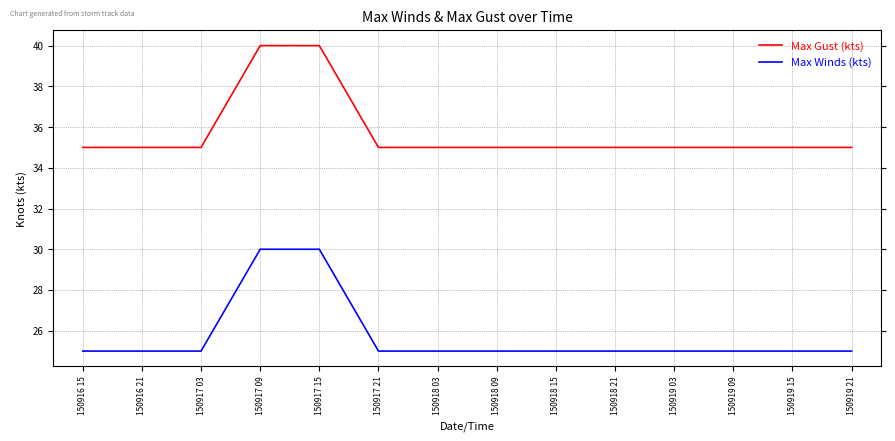

The Max Winds (kts) series shows 25 at 150917 03. True or false?

True